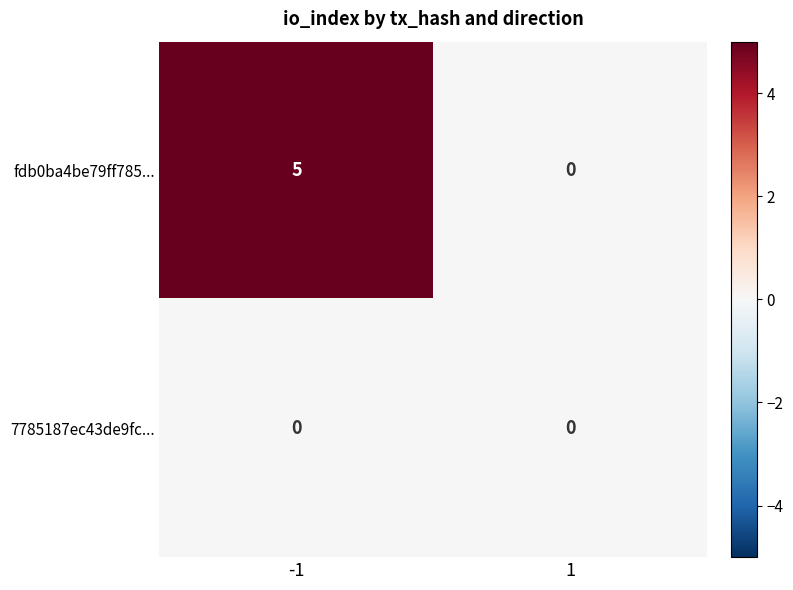

At how many categories does at least one series exceed 4?

1